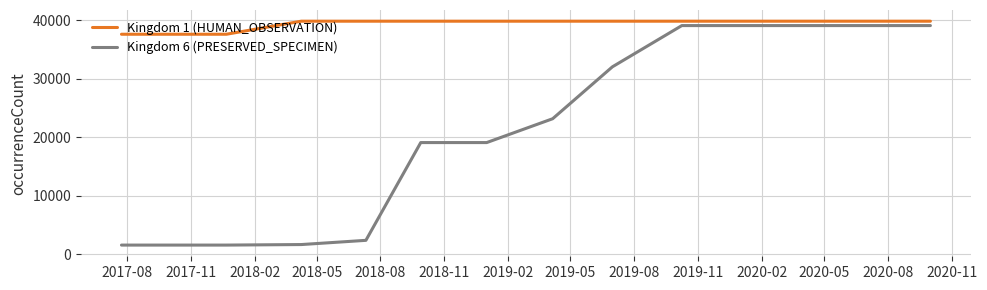

Which series has the largest total across all categories?

Kingdom 1 (HUMAN_OBSERVATION)